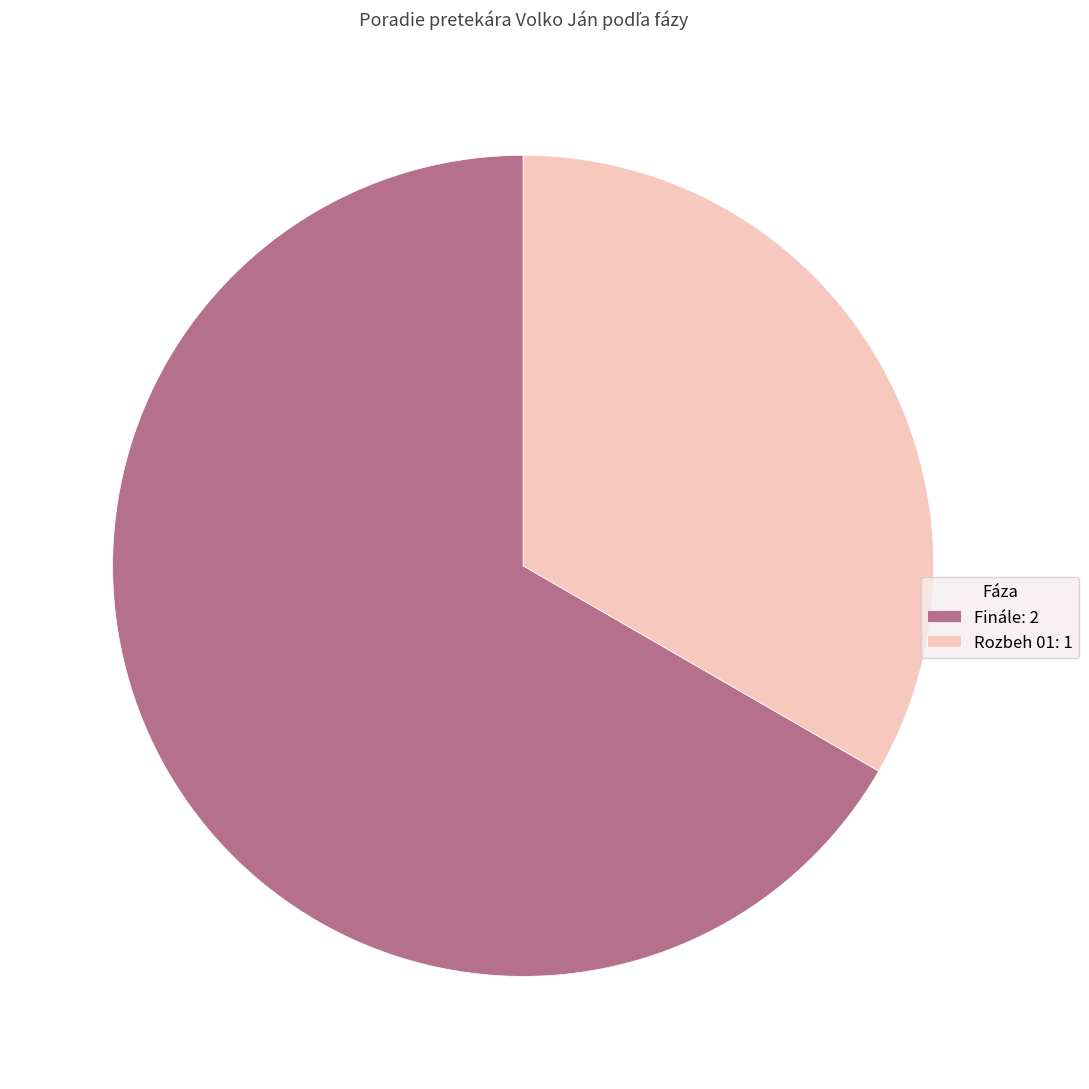

The Rozbeh 01 slice represents 20% of the pie. True or false?

False